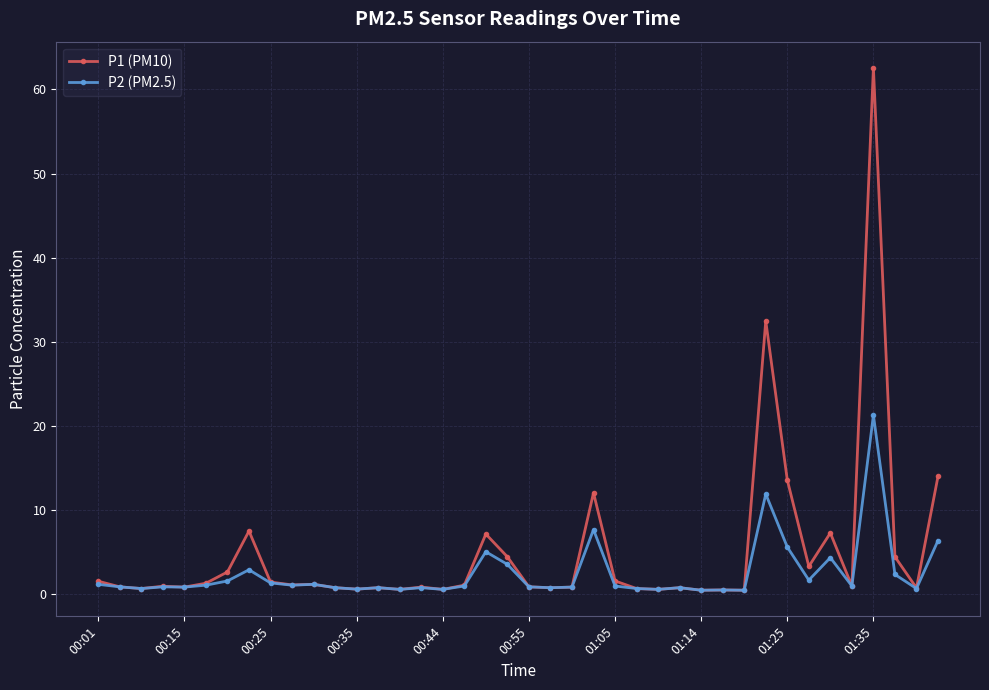

Which series has the largest range (max minus min)?

P1 (PM10)